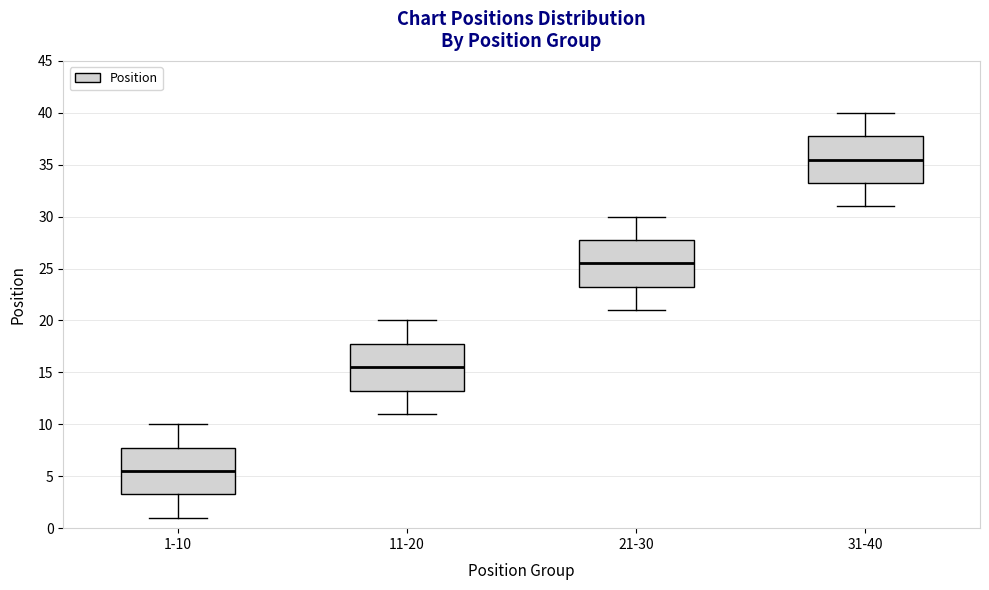

Reading left to right, transcribe this box plot: for each box, give where its median line is, the range the box spans, and where its two whiskers end, as read against the y-axis. The values are not printed on the chart, so give them approximately, as read against the axis.

1-10: median 5.5, box 3.5 to 8.0, whiskers 1.0 to 10.0
11-20: median 15.5, box 13.5 to 18.0, whiskers 11.0 to 20.0
21-30: median 25.5, box 23.5 to 28.0, whiskers 21.0 to 30.0
31-40: median 35.5, box 33.5 to 38.0, whiskers 31.0 to 40.0